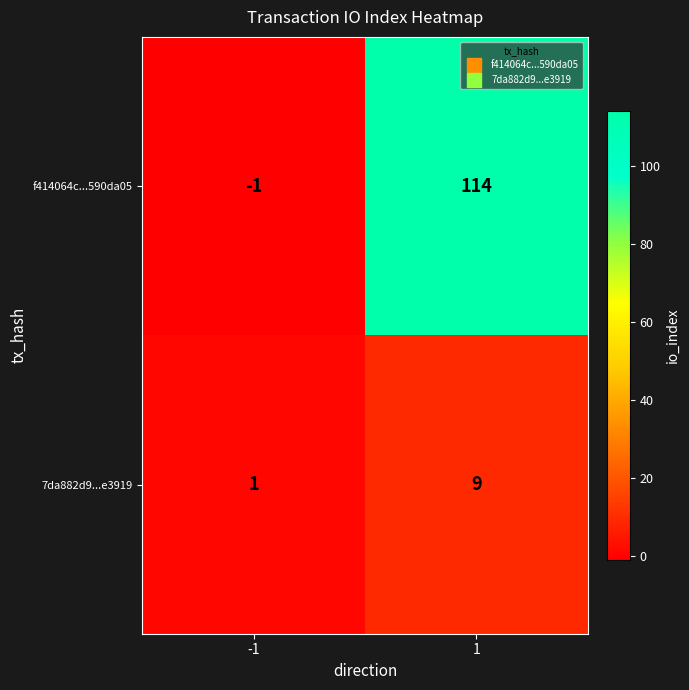

What is the sum of all f414064c...590da05 values?

113